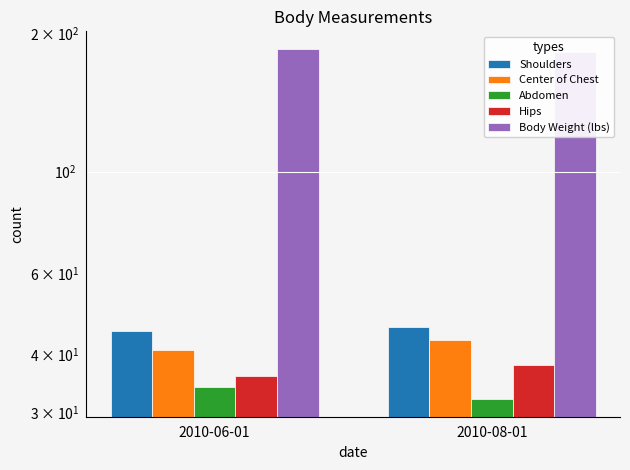

Which series has the largest total across all categories?

Body Weight (lbs)